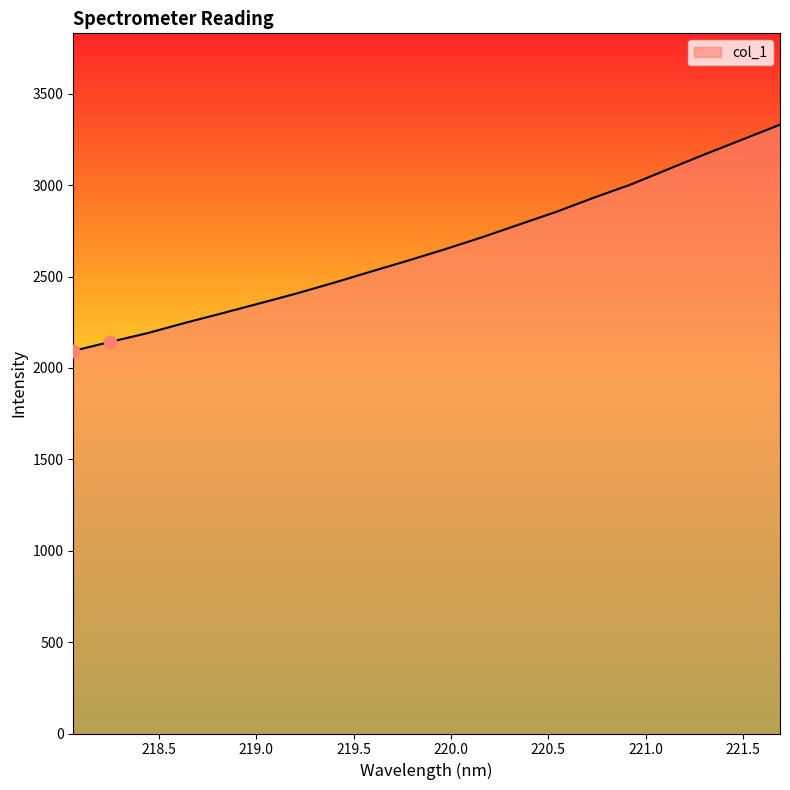

What is the minimum value shown in the chart?

2093.2